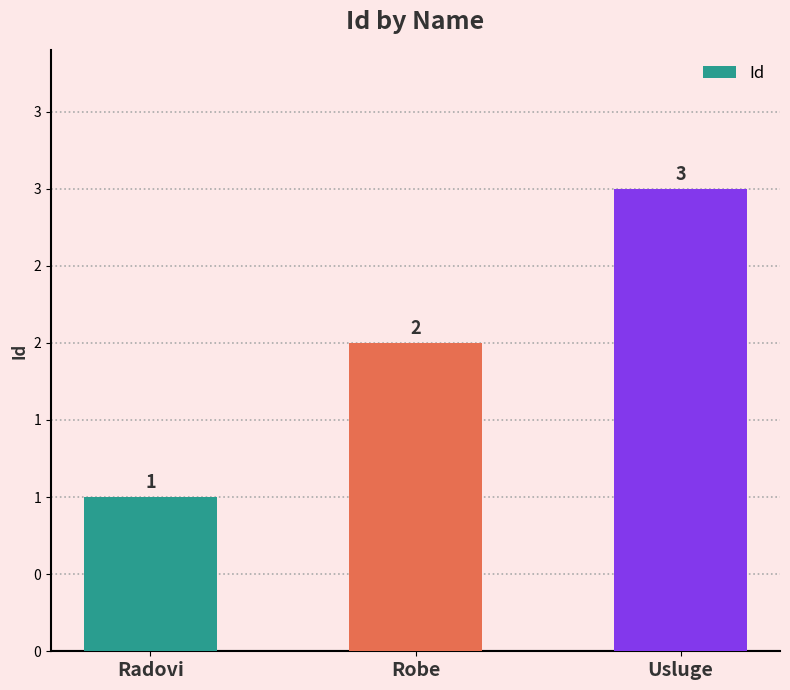

What is the change in value from Radovi to Usluge?

+2